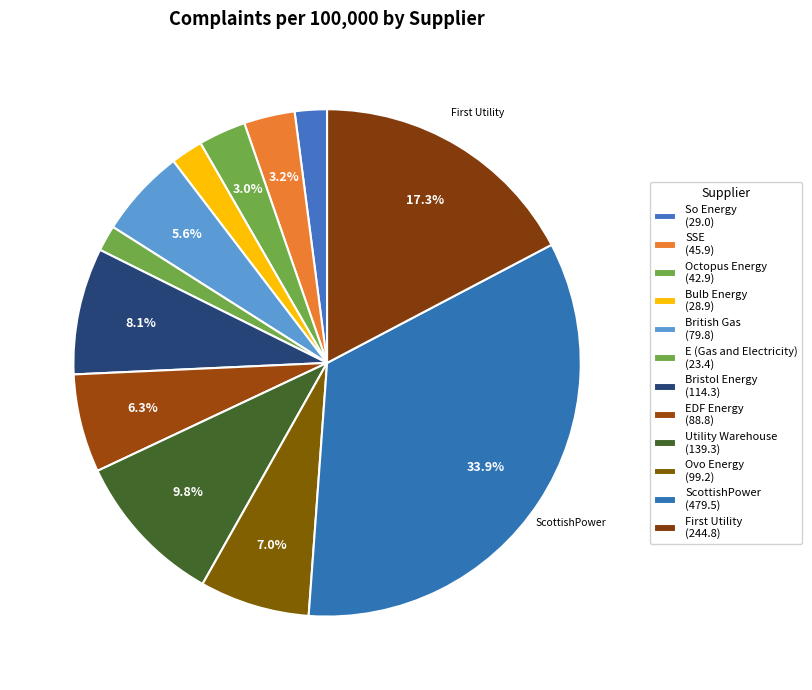

How many slices are in this pie chart?

12